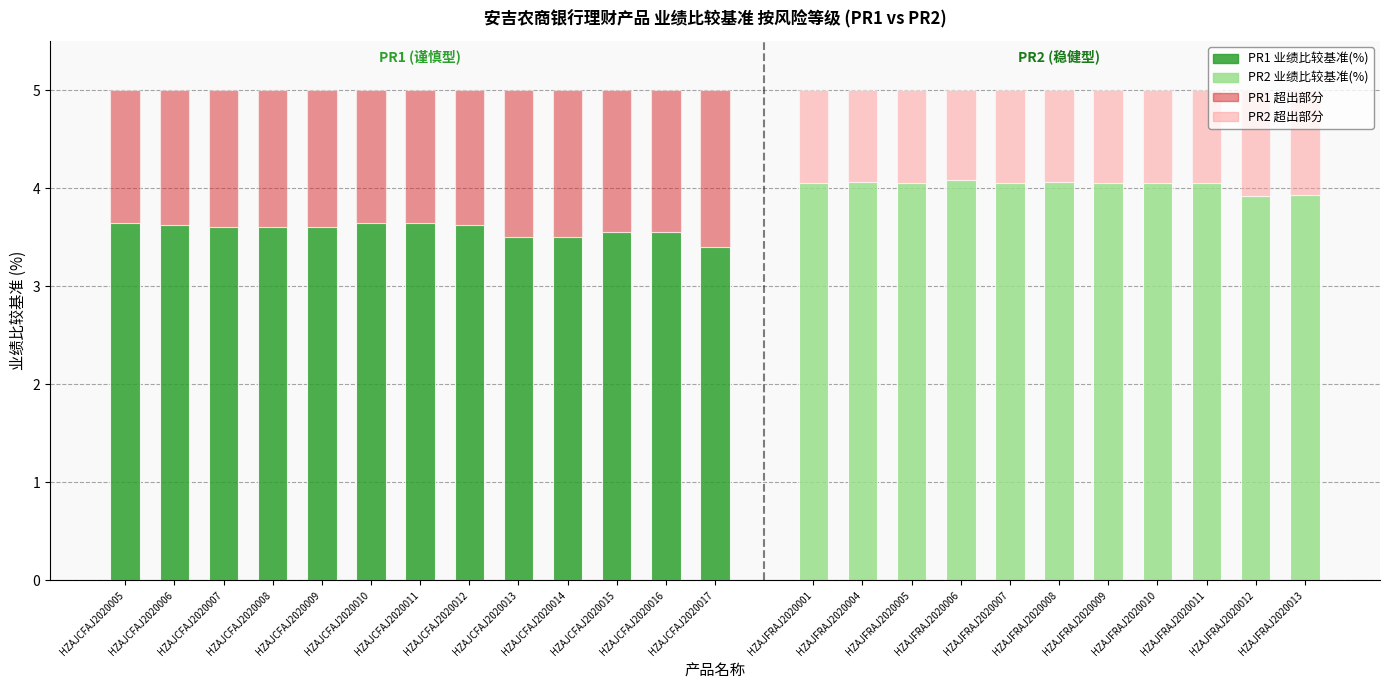

What is the difference between the maximum and minimum values?

0.2